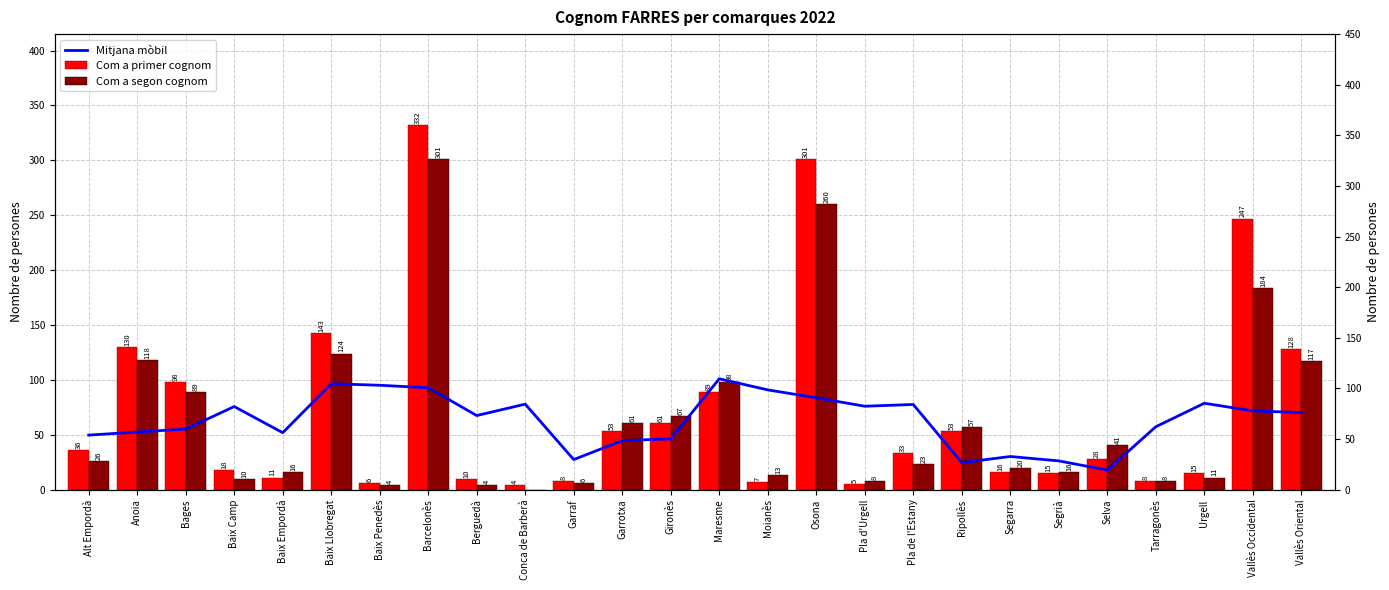

What is the greatest value displayed?

332.0